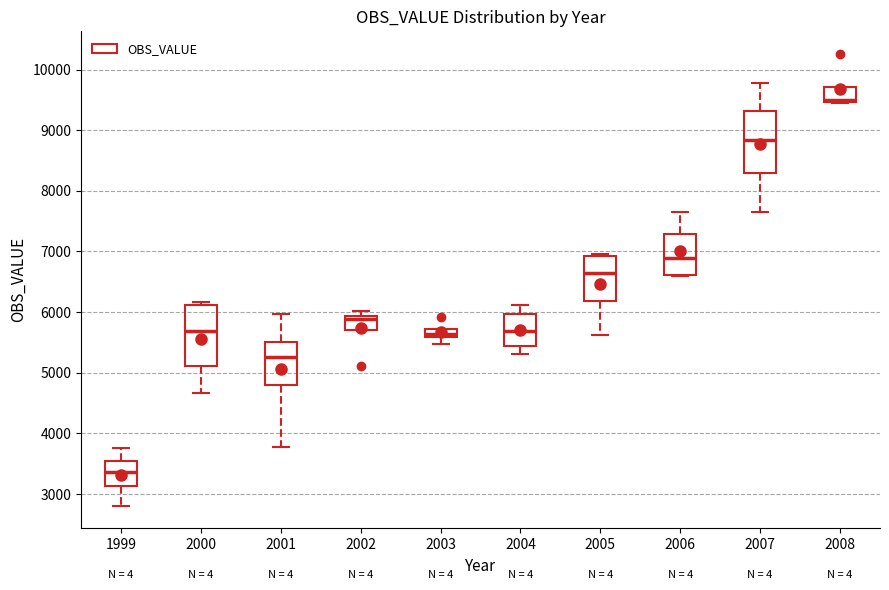

Where is the lower edge of the box at x = 2003 on the y-axis? The values are not printed on the chart, so give them approximately, as read against the axis.

5600